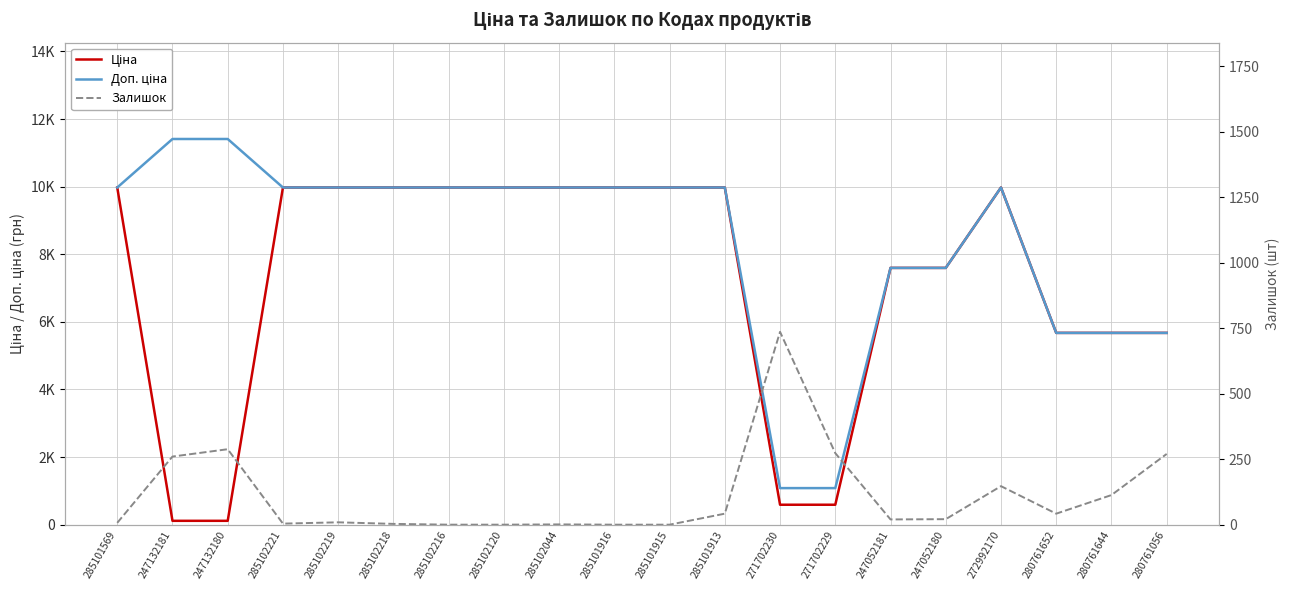

At how many categories does at least one series exceed 10374?

2